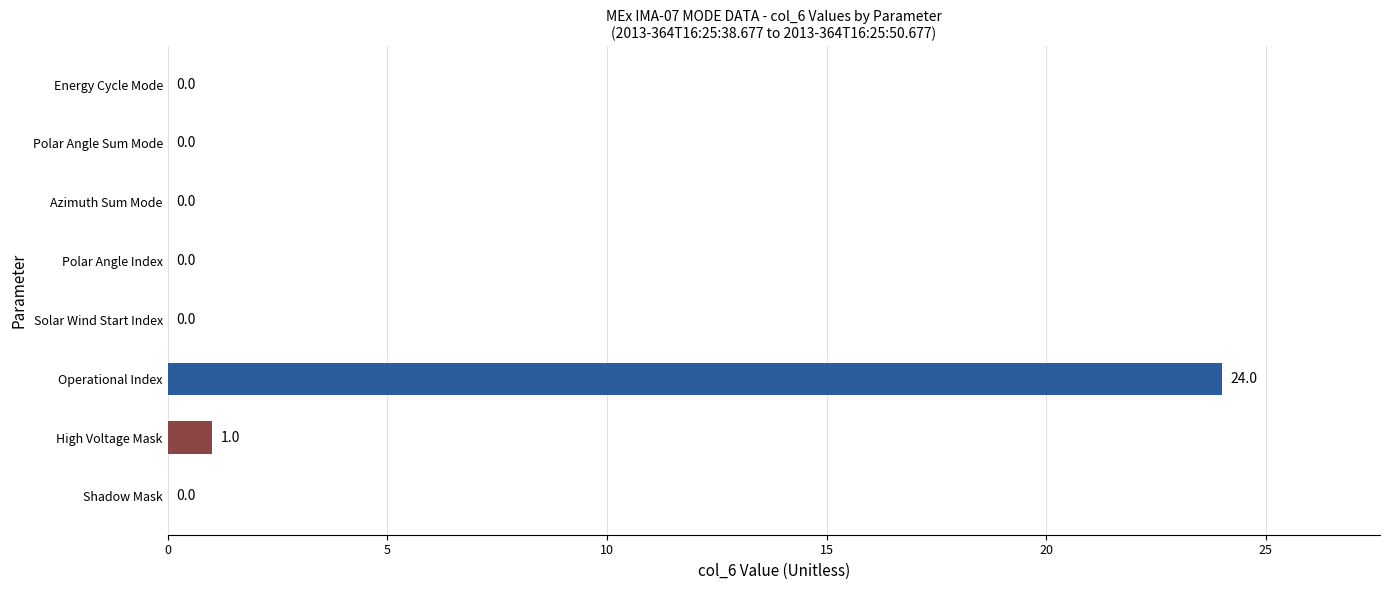

Reading bottom to top, what are all the values shown in this chart?

Shadow Mask=0	High Voltage Mask=1	Operational Index=24	Solar Wind Start Index=0	Polar Angle Index=0	Azimuth Sum Mode=0	Polar Angle Sum Mode=0	Energy Cycle Mode=0